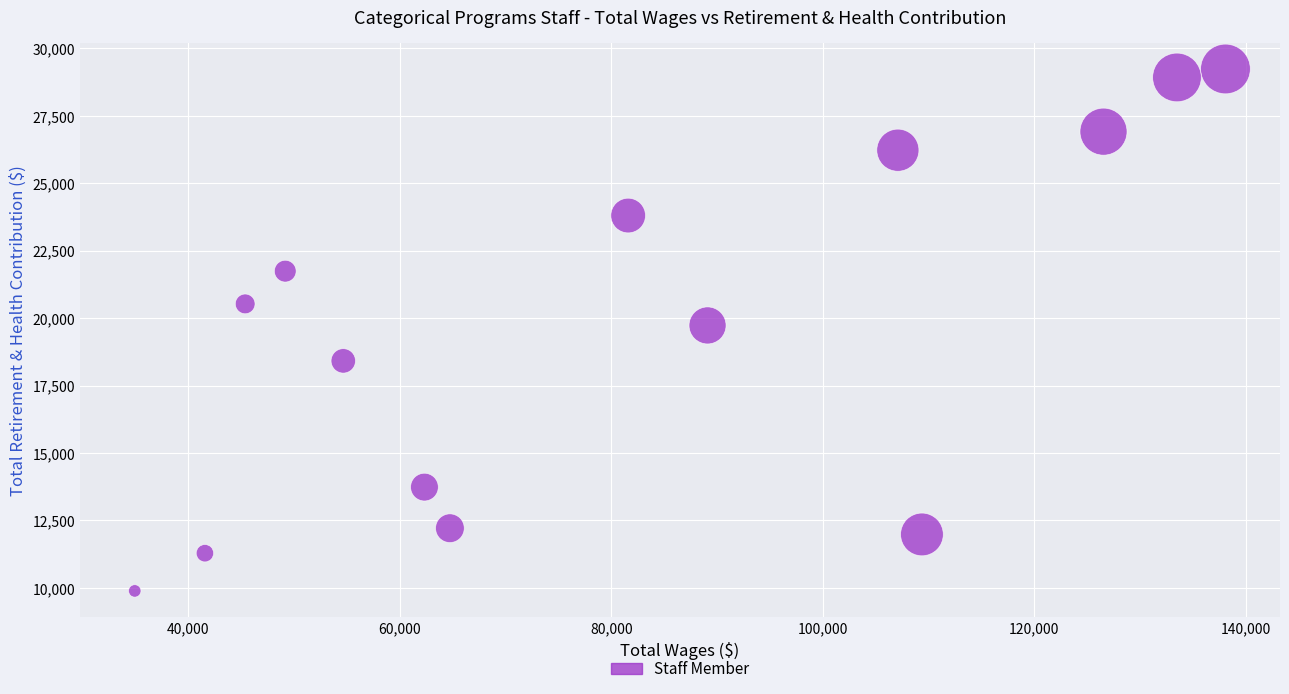

What is the range of X values (max minus min)?

103111